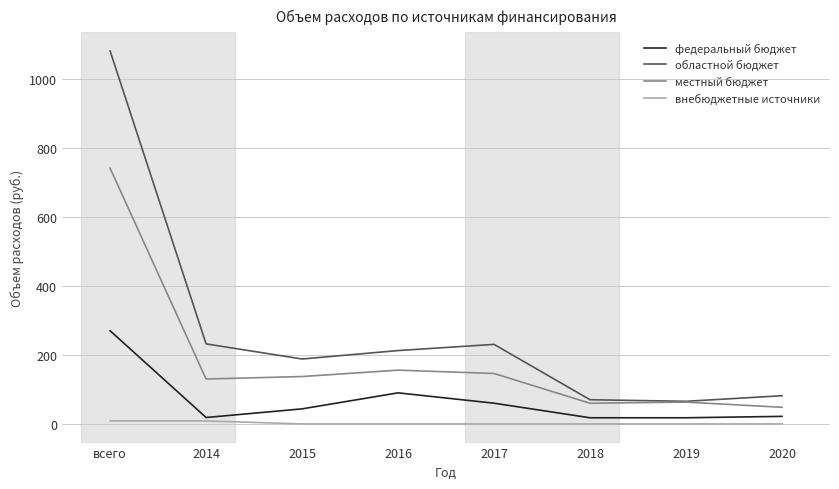

True or false: областной бюджет has a value of 232.0 at 2014.

True